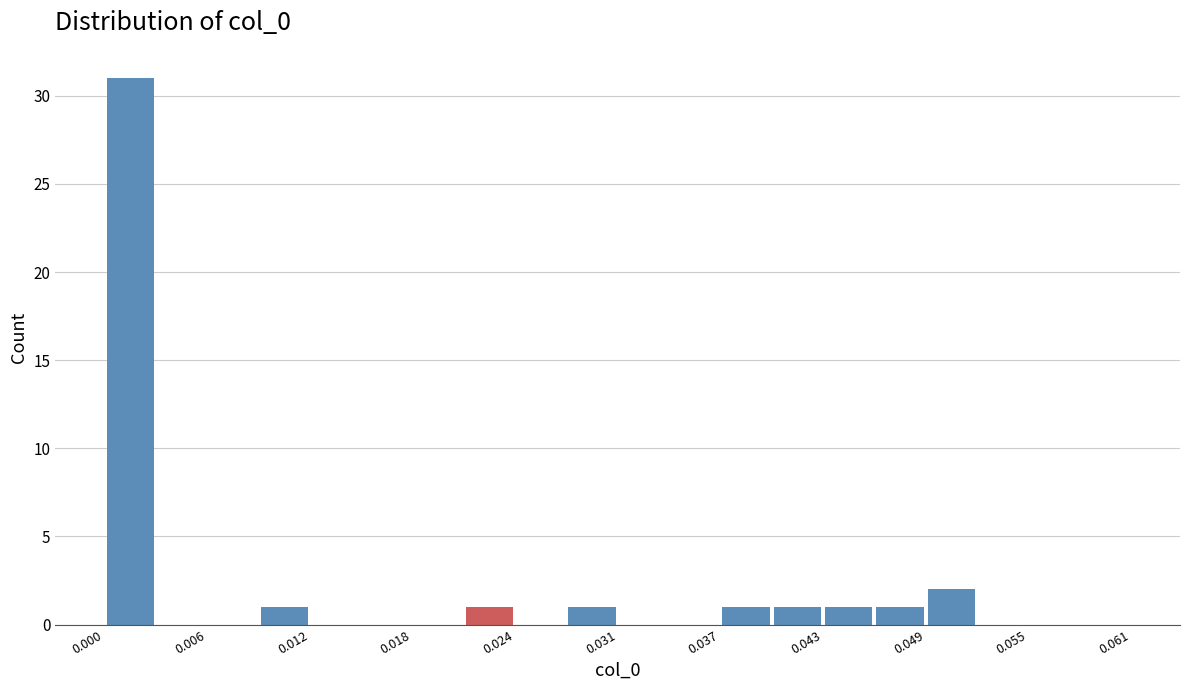

Around what value on the x-axis is the tallest bar? Give the approximate position of its centre, as read against the axis.

0.002